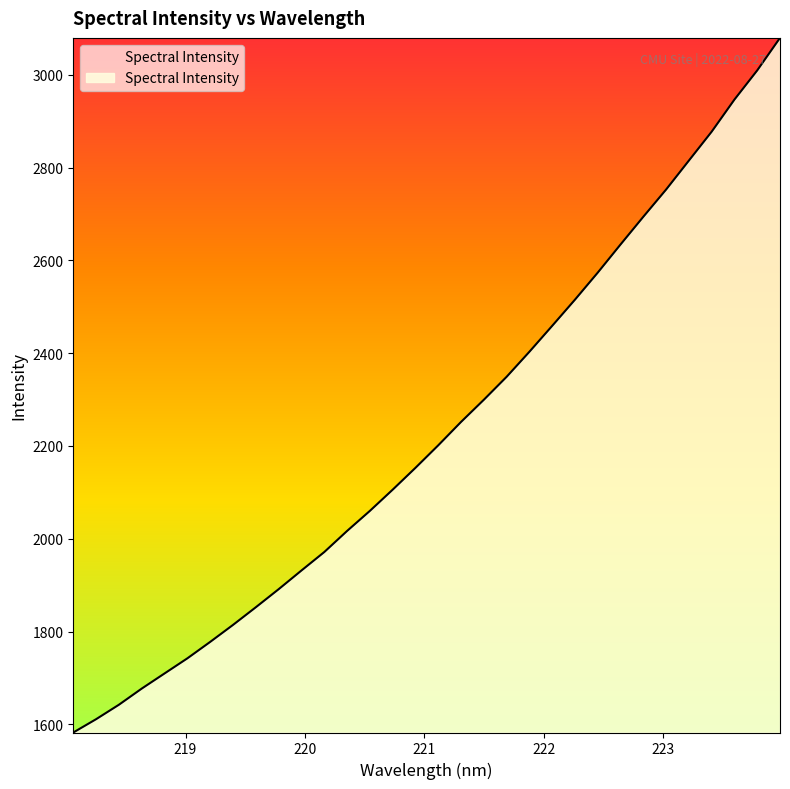

What is the maximum value shown in the chart?

3079.7